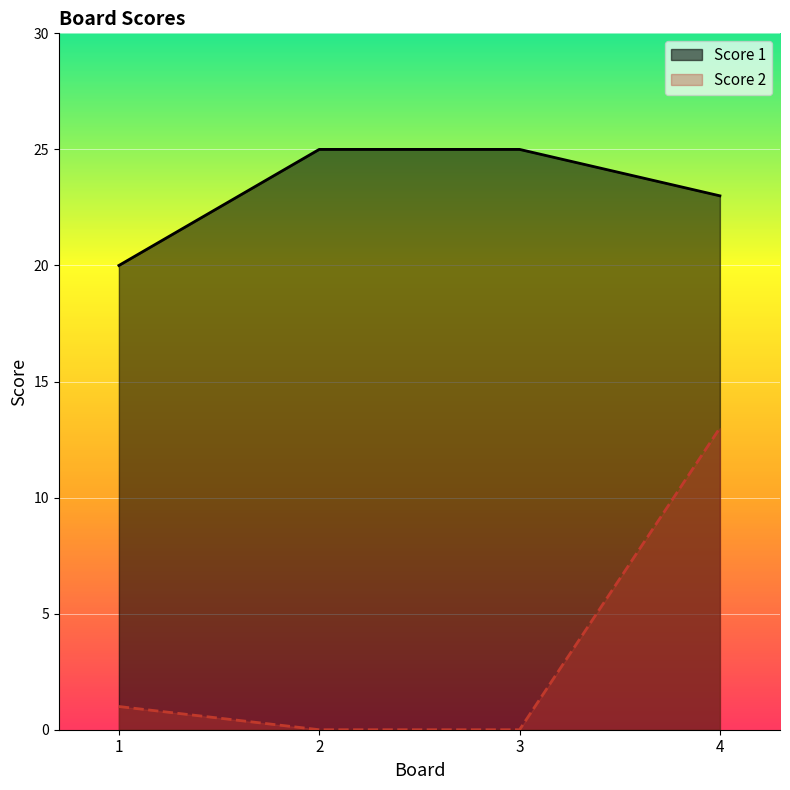

Reading left to right, extract all data points from this chart.

Score 1: 1=20	2=25	3=25	4=23
Score 2: 1=1	2=0	3=0	4=13